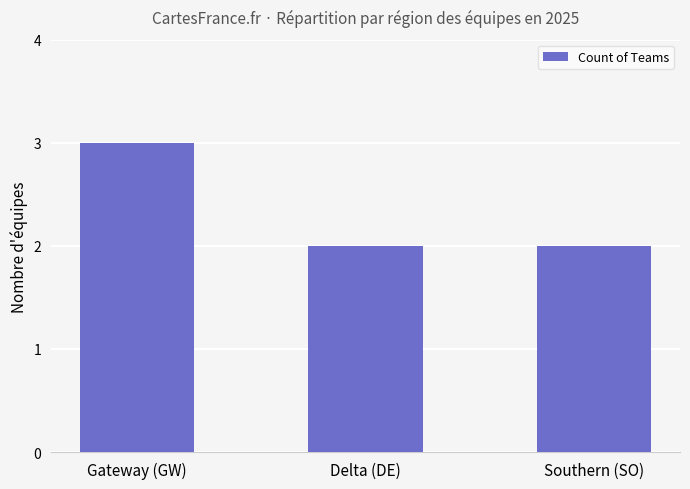

Reading left to right, extract all data points from this chart.

3	2	2